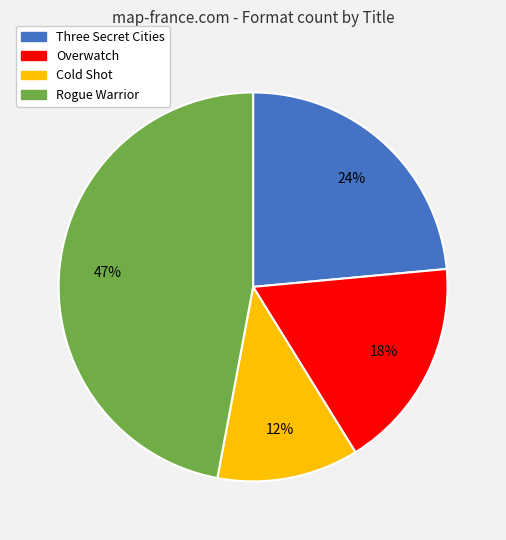

What is the largest slice in the pie chart?

Rogue Warrior